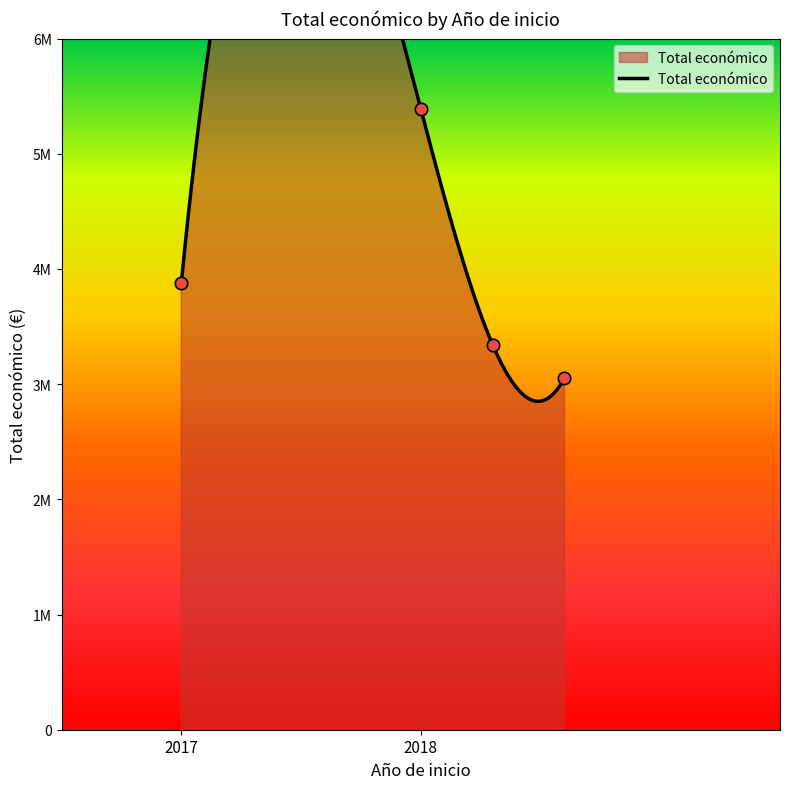

What is the change in value from 2017 to 2018?

-823545